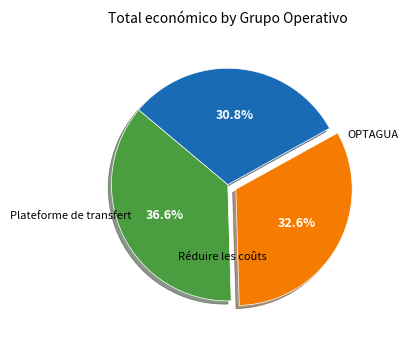

Is the sum of OPTAGUA and Plateforme de transfert greater than half?

Yes